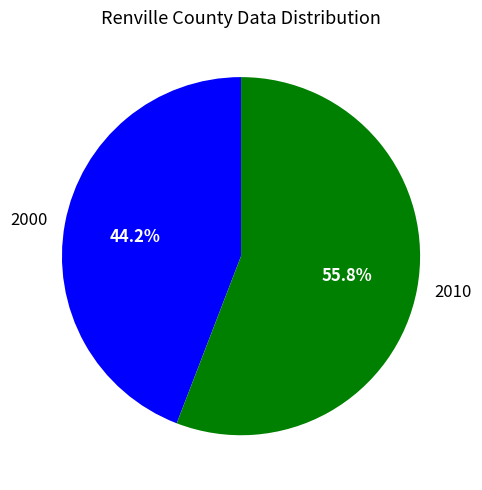

True or false: 2010 accounts for 69% of the total.

False